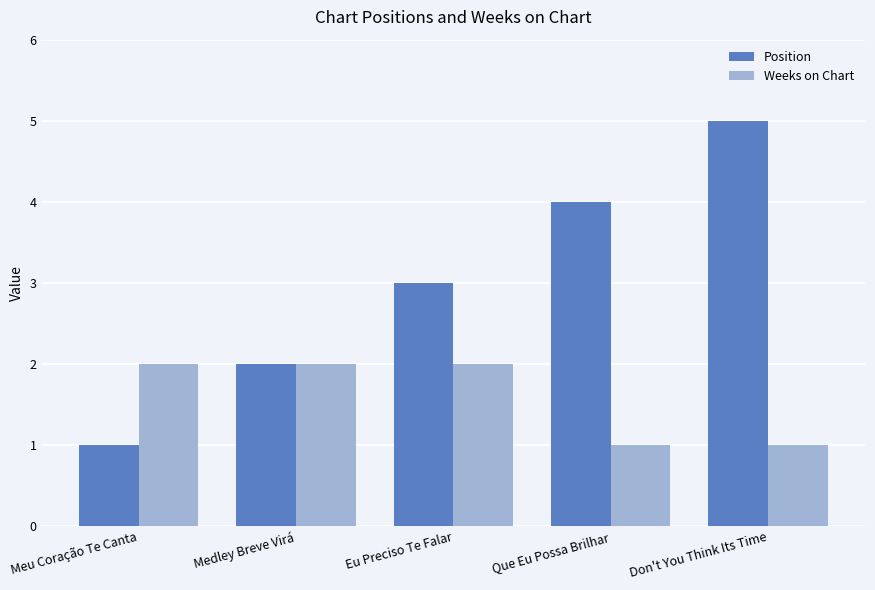

List the series in order of their peak value, highest first.

Position, Weeks on Chart